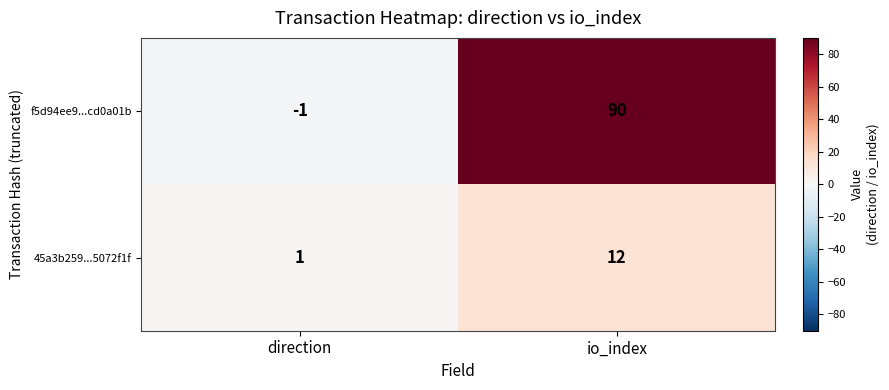

Which label corresponds to the smallest value in the chart?

direction